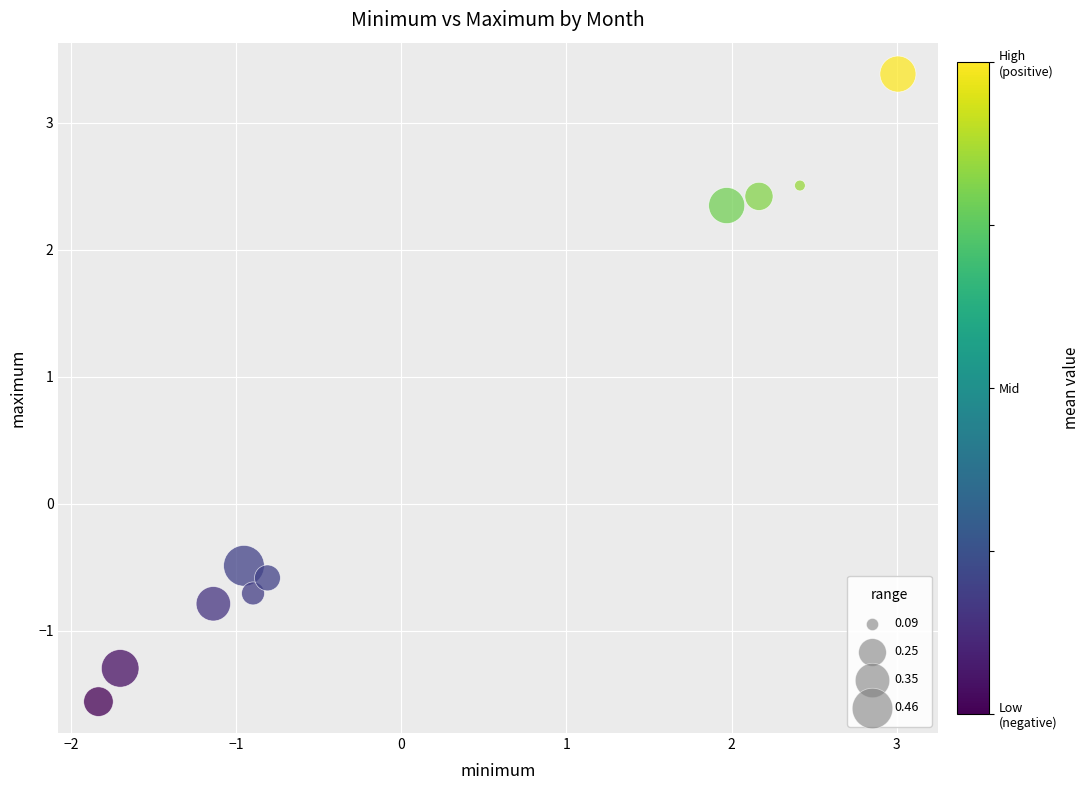

What is the range of Y values (max minus min)?

4.9